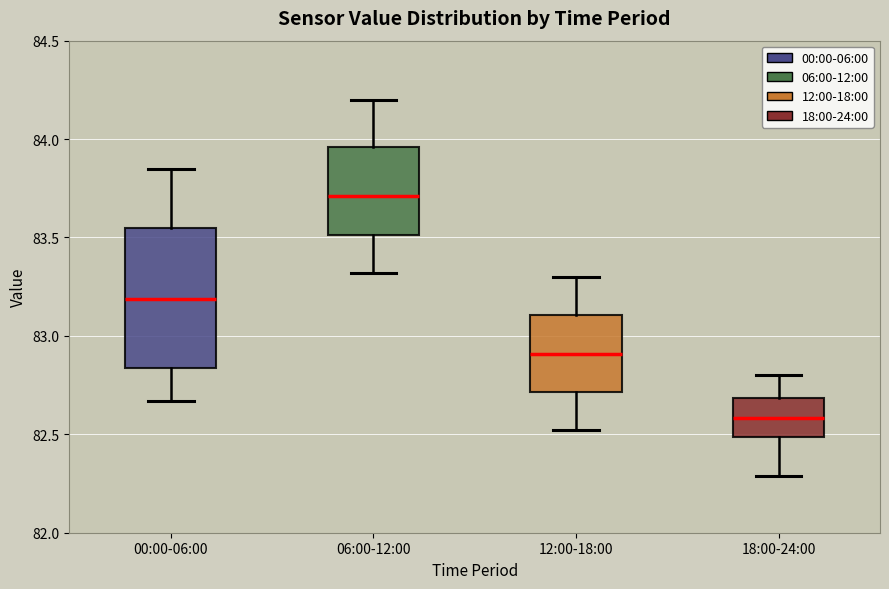

Which box has the lowest median line?

18:00-24:00